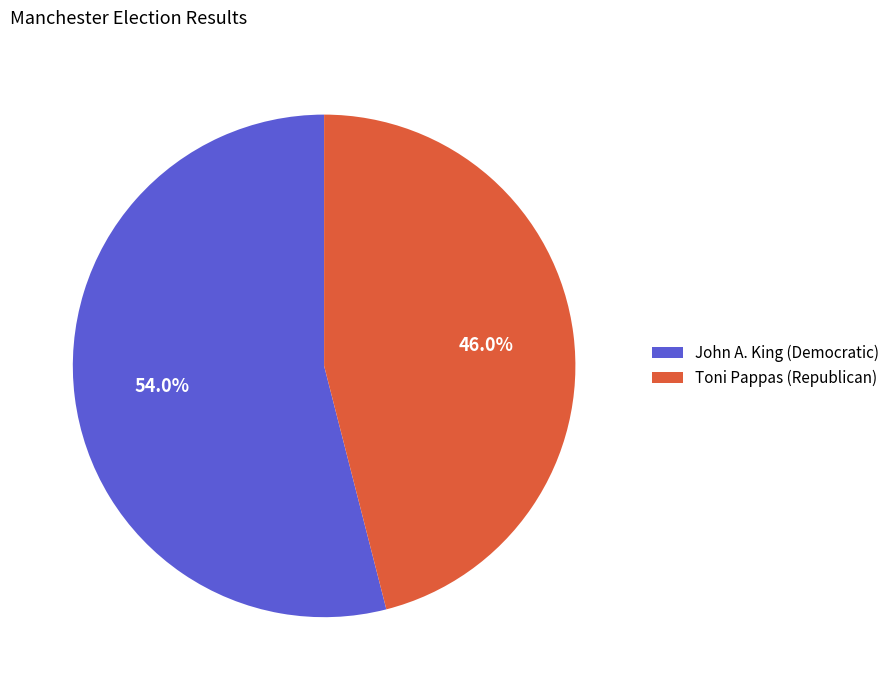

Between Toni Pappas (Republican) and John A. King (Democratic), which is larger?

John A. King (Democratic)